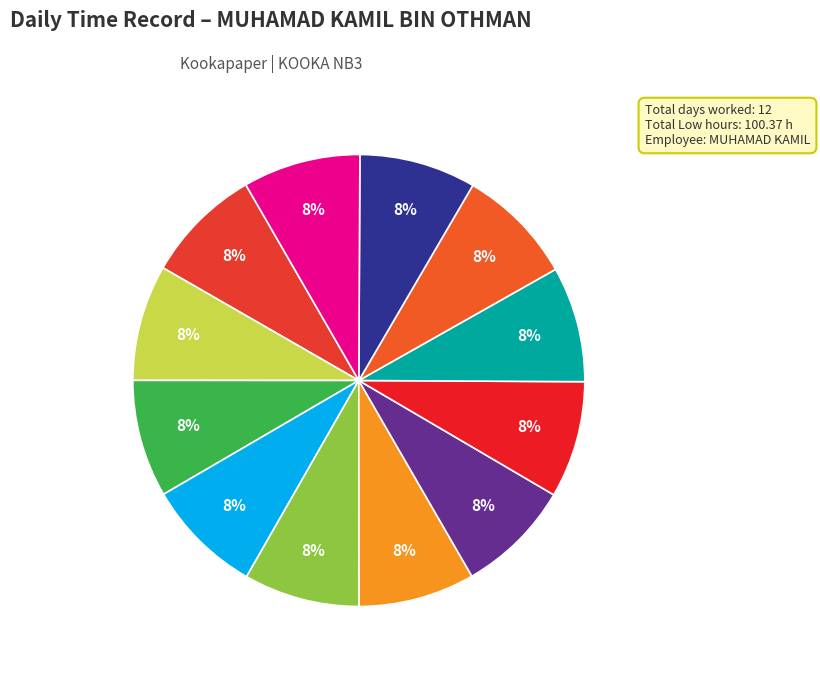

How many slices are in this pie chart?

12